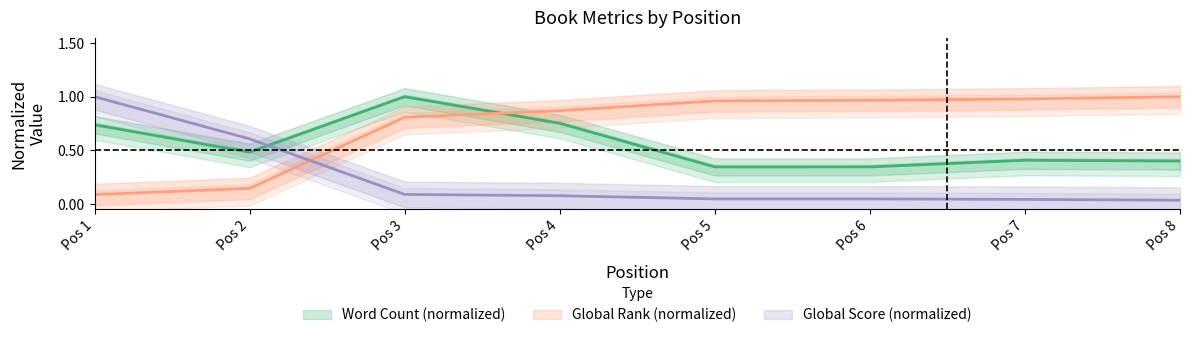

List the series in order of their overall mean, lowest first.

Global Score, Word Count, Global Rank